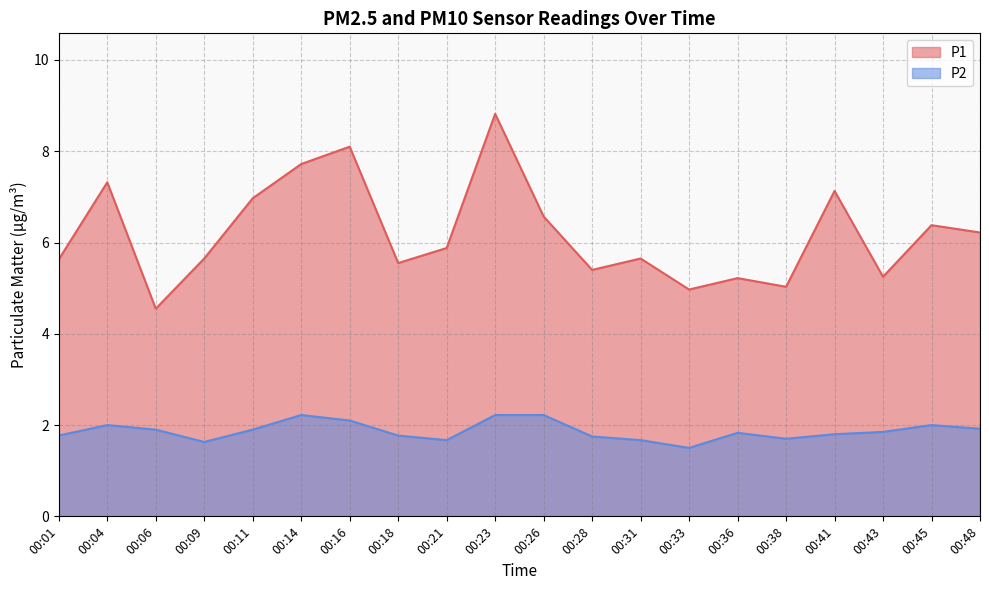

True or false: P1 and P2 intersect in this chart.

False